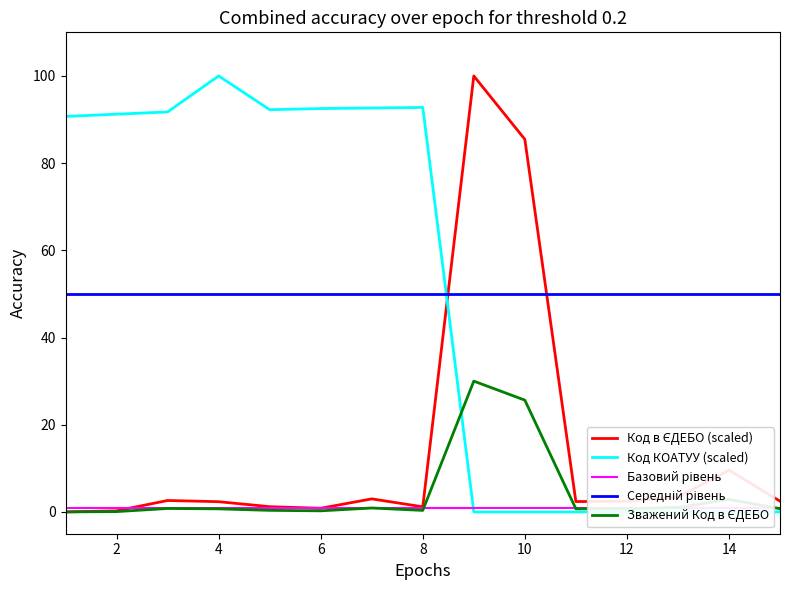

What is the label of the 14th point from the right?

2